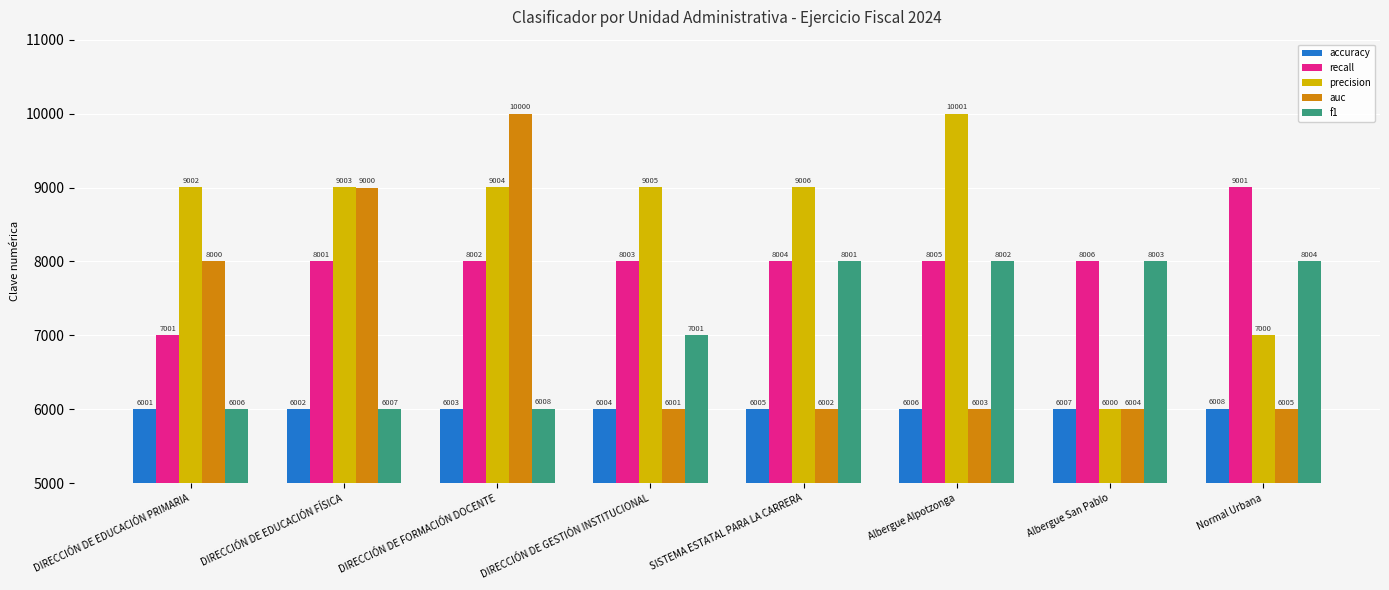

How many series are shown in this chart?

5